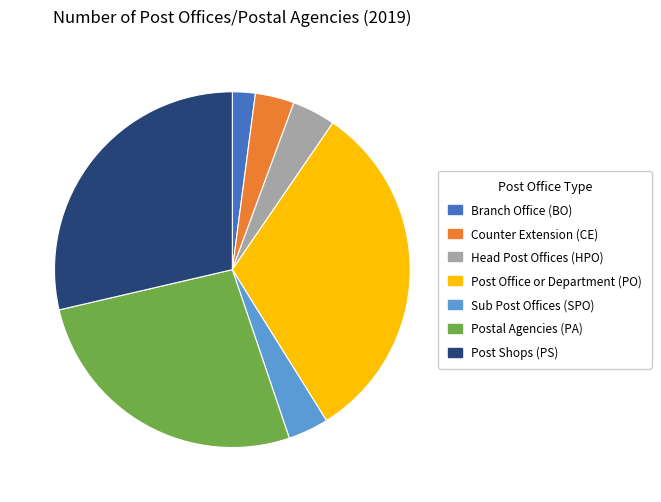

Do Sub Post Offices (SPO) and Postal Agencies (PA) together represent more than half of the pie?

No